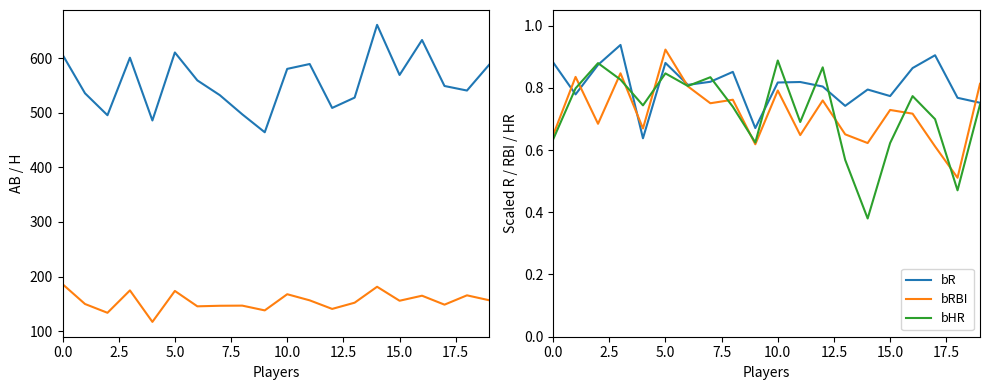

The bR series shows 1.0 at 15.0. True or false?

False